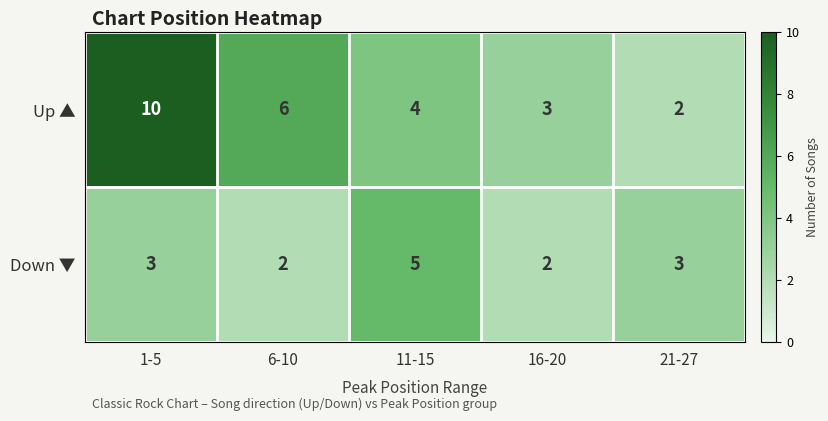

Count the Up ▲ values in the range 3 to 6.

3